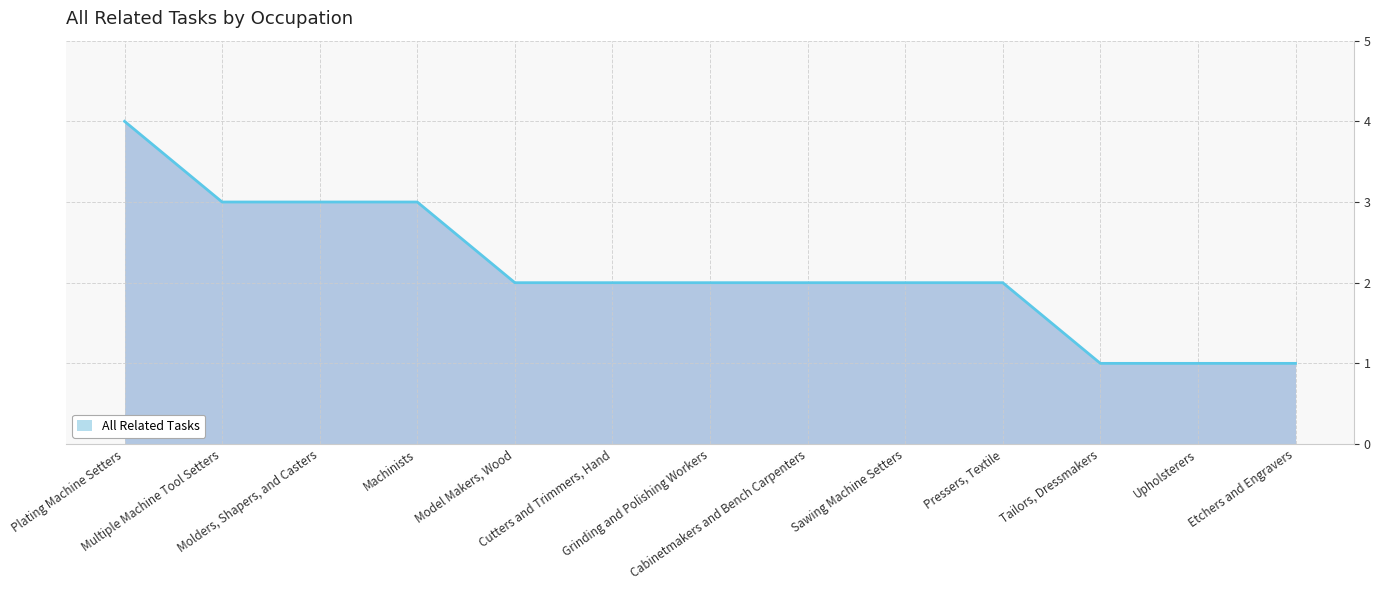

How many distinct data groups are displayed?

1